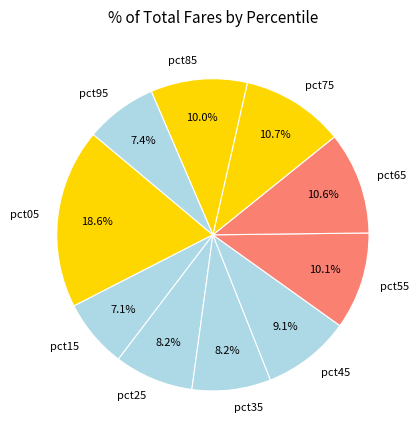

What is the largest slice in the pie chart?

pct05